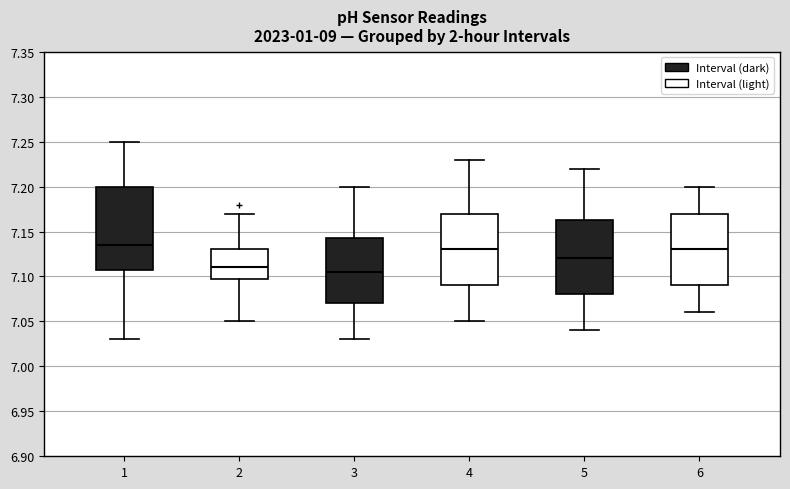

Comparing the boxes themselves (not the whiskers), which one is the tallest?

1